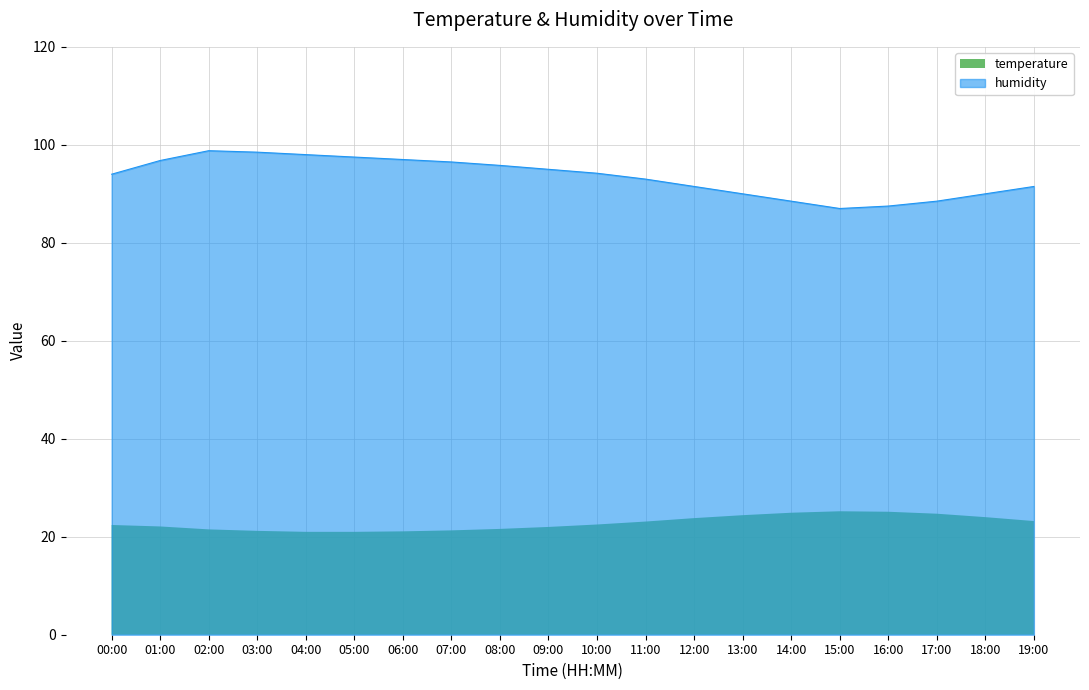

Which series has the widest spread of values?

humidity